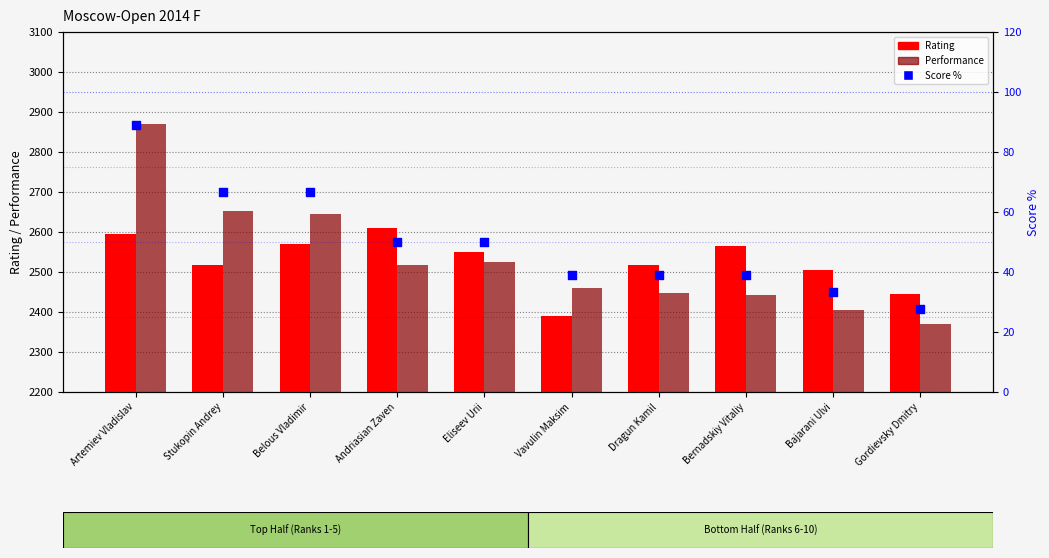

Which series has the widest spread of Y values?

Performance